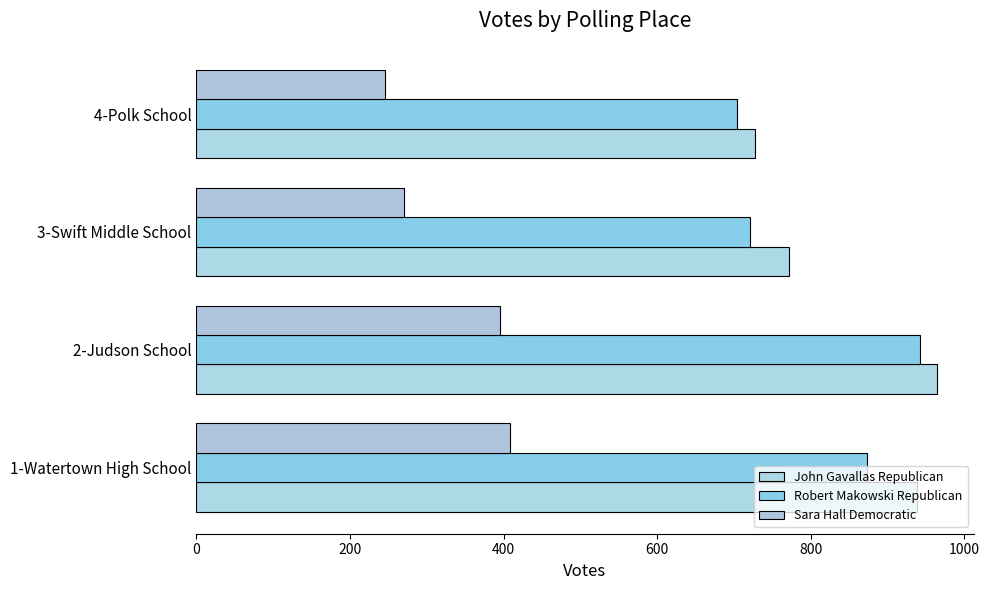

What is the value of the Sara Hall Democratic bar at the 2nd from the left?

395